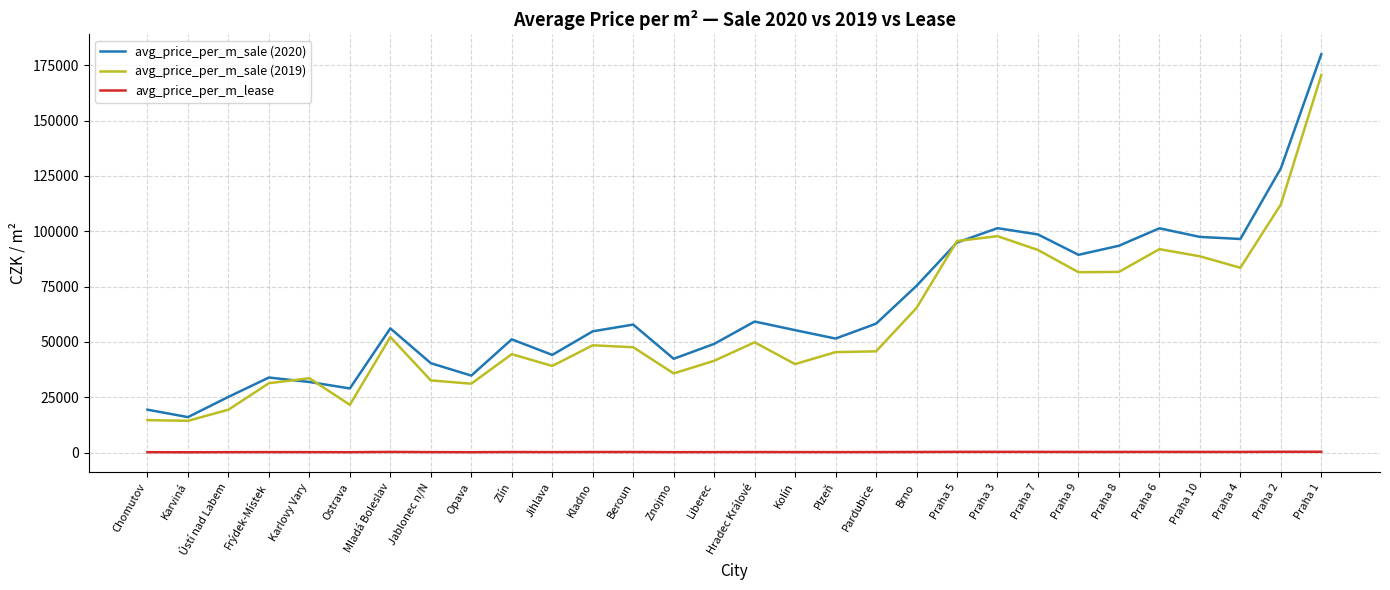

Does the chart display data point markers on the line(s)?

No